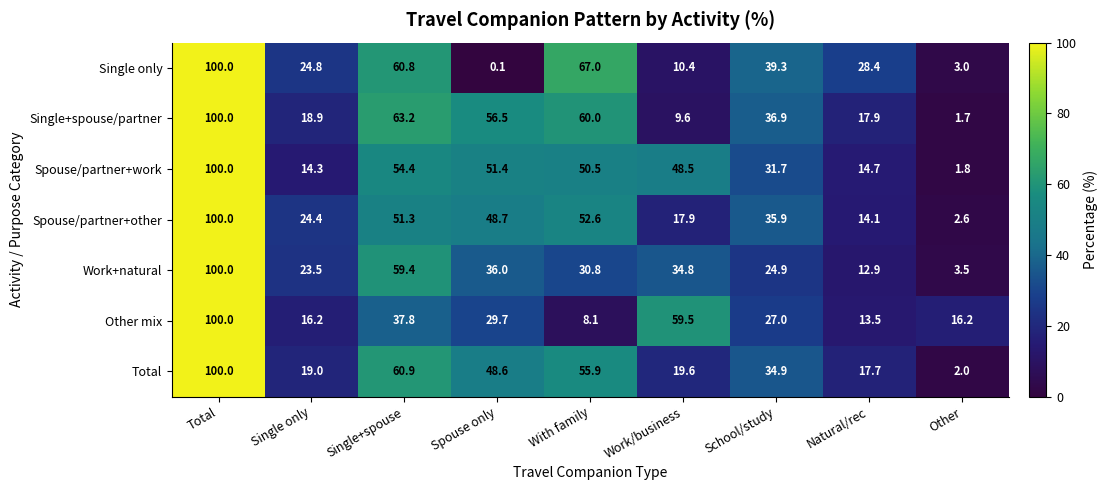

What is the difference between the highest and lowest values at With family?

58.9